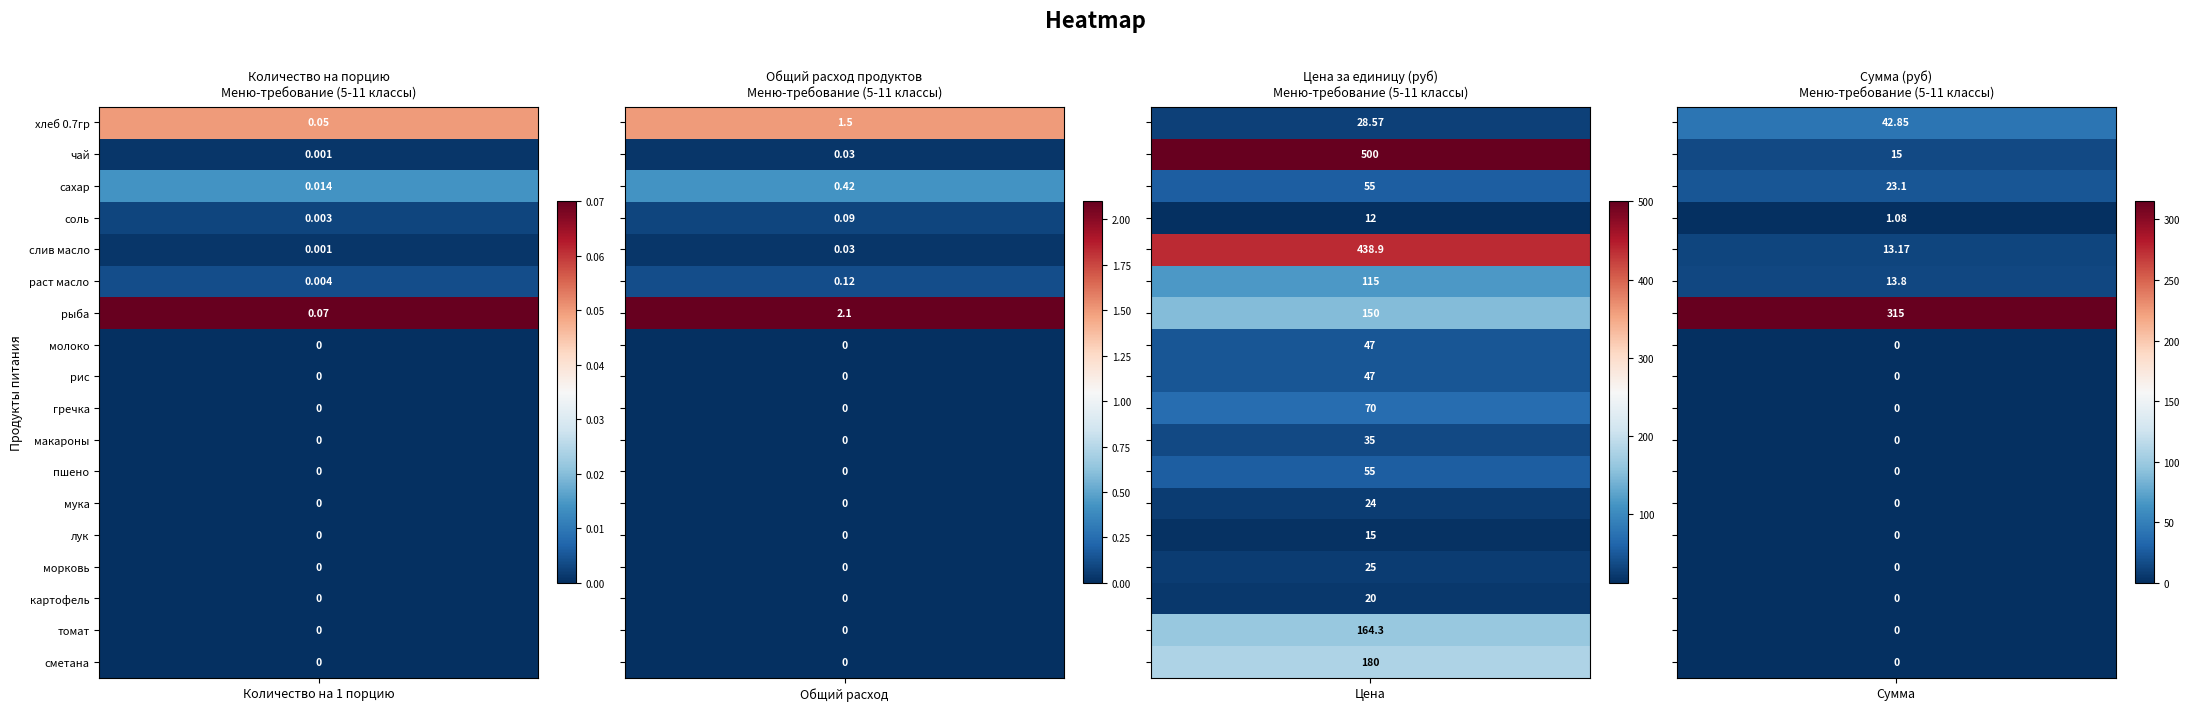

List the series in order of their peak value, lowest first.

соль, лук, картофель, мука, морковь, макароны, хлеб 0.7гр, молоко, рис, сахар, пшено, гречка, раст масло, томат, сметана, рыба, слив масло, чай